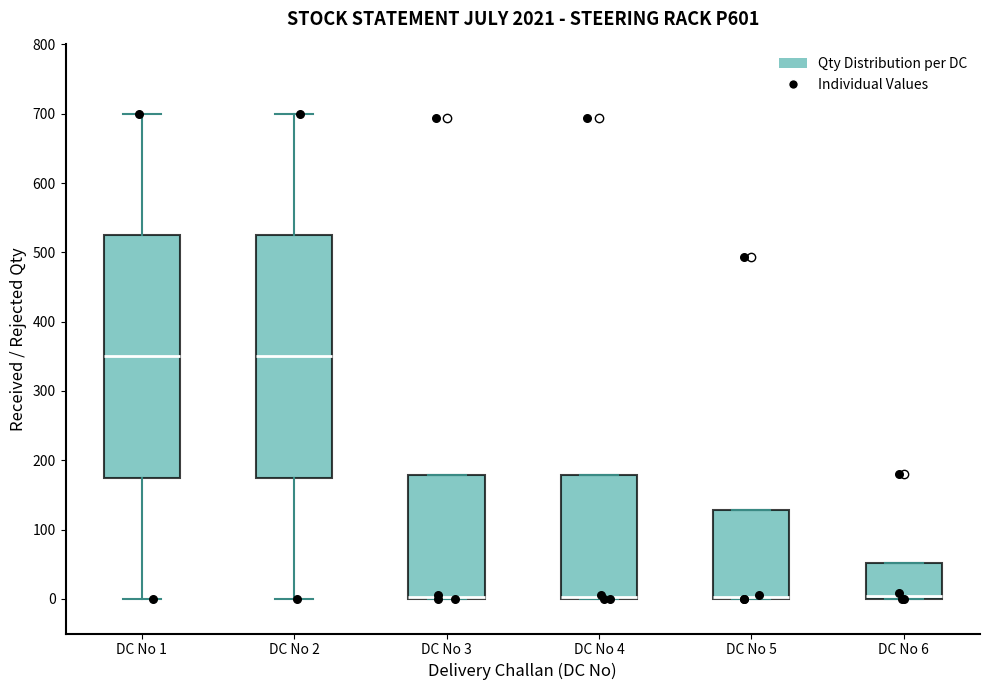

Reading left to right, transcribe this box plot: for each box, give where its median line is, the range the box spans, and where its two whiskers end, as read against the y-axis. The values are not printed on the chart, so give them approximately, as read against the axis.

DC No 1: median 350, box 180 to 530, whiskers 0 to 700
DC No 2: median 350, box 180 to 530, whiskers 0 to 700
DC No 3: median 0 (drawn on the box's lower edge), box 0 to 180, whiskers 0 to 180
DC No 4: median 0 (drawn on the box's lower edge), box 0 to 180, whiskers 0 to 180
DC No 5: median 0 (drawn on the box's lower edge), box 0 to 130, whiskers 0 to 130
DC No 6: median 0 (just above the box's lower edge), box 0 to 50, whiskers 0 to 50